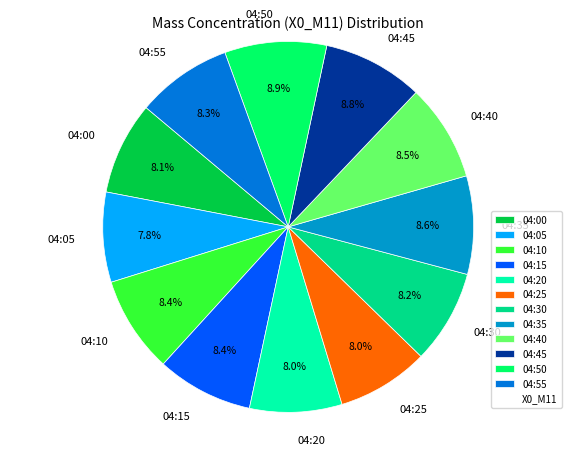

How many slices are in this pie chart?

12